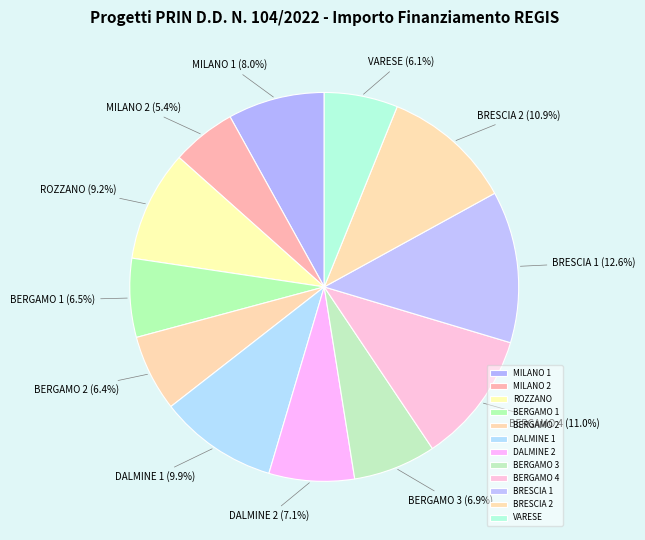

What is the ratio of the value at BERGAMO 4 to the value at BERGAMO 1?

1.7